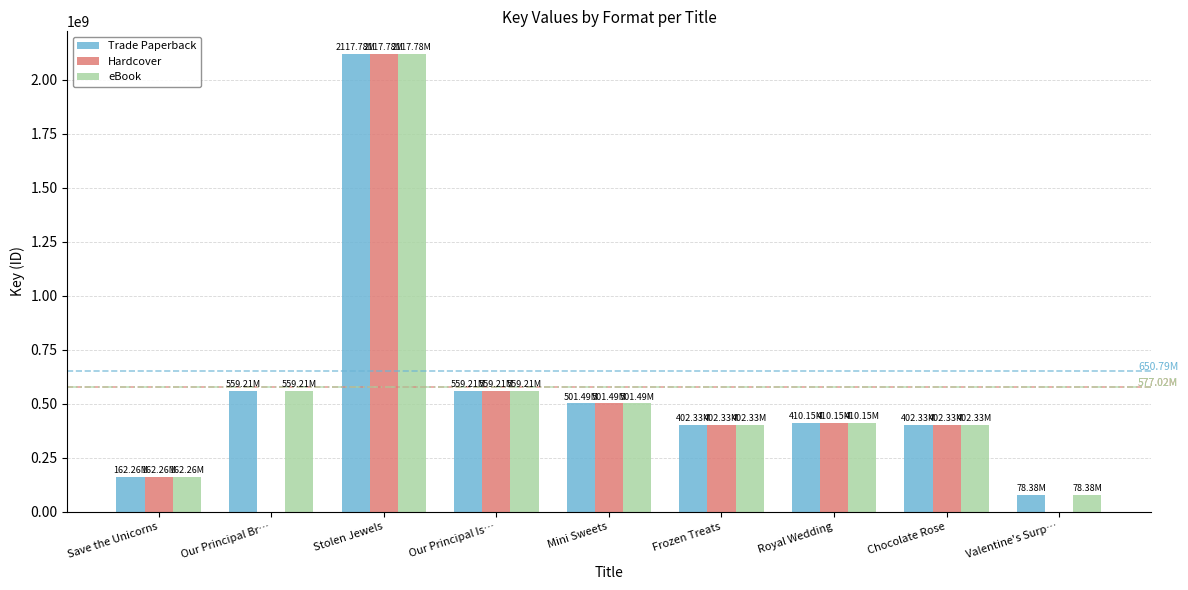

Are the bars grouped side by side (vs. stacked)?

Yes